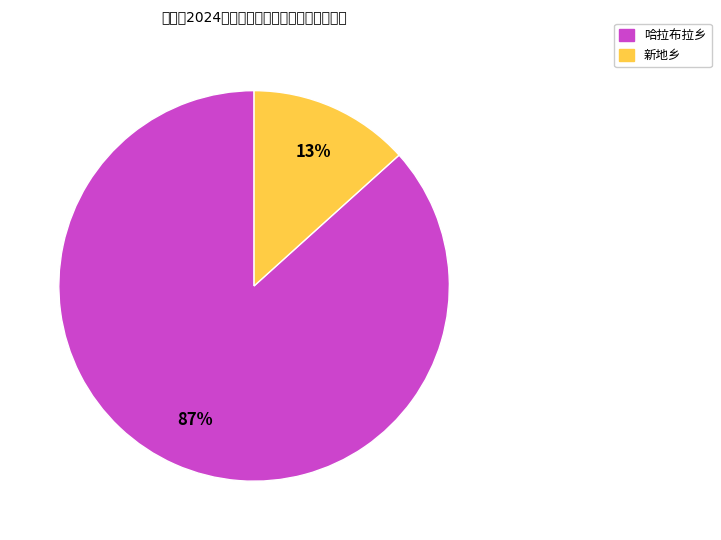

Is there a majority slice in this chart?

Yes